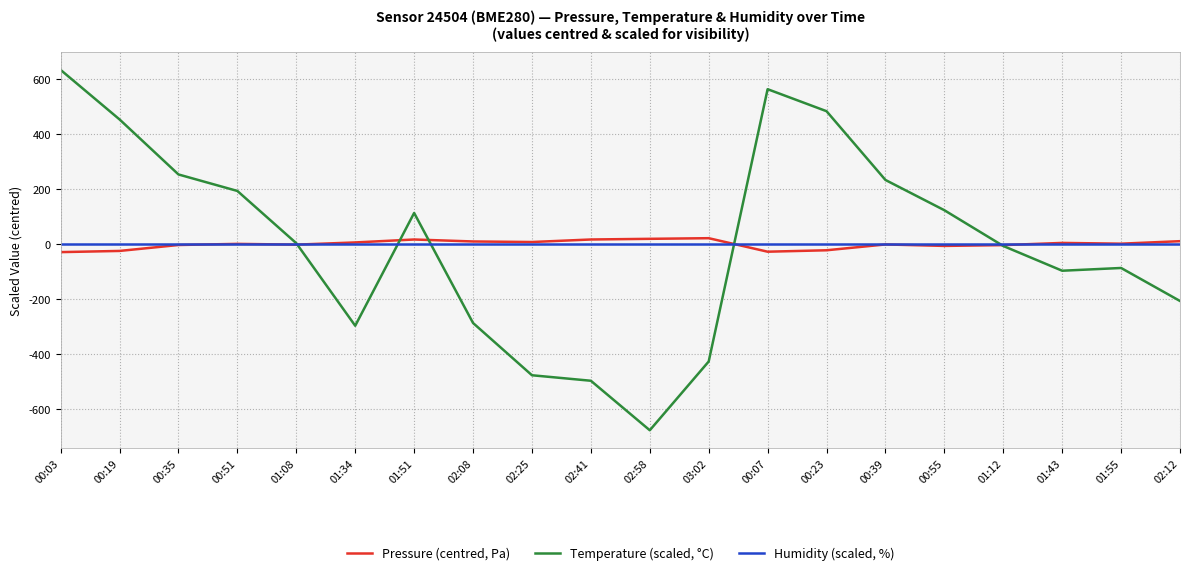

Is it true that Temperature (scaled, °C) equals 253.5 at 00:35?

True